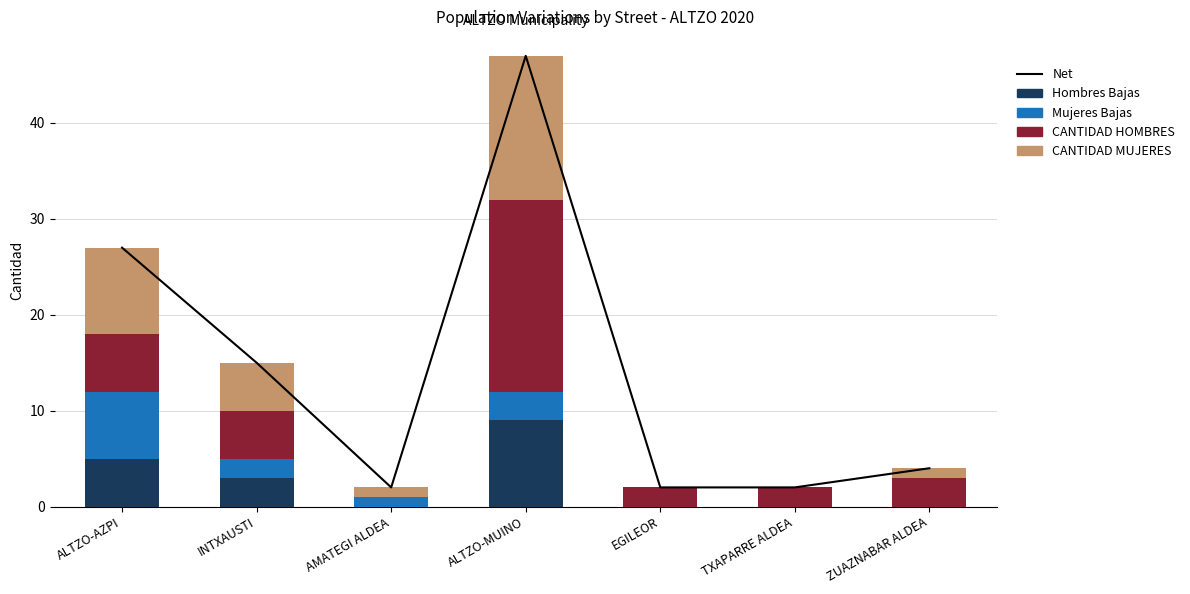

Which category has the lowest value across all series?

AMATEGI ALDEA